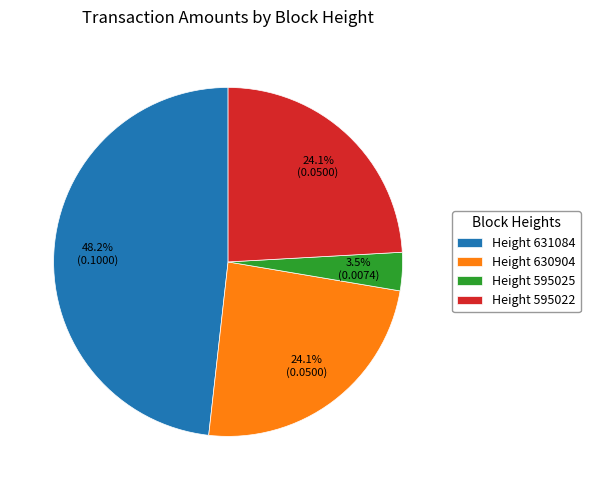

What portion of the pie excludes Height 595025?

96.5%